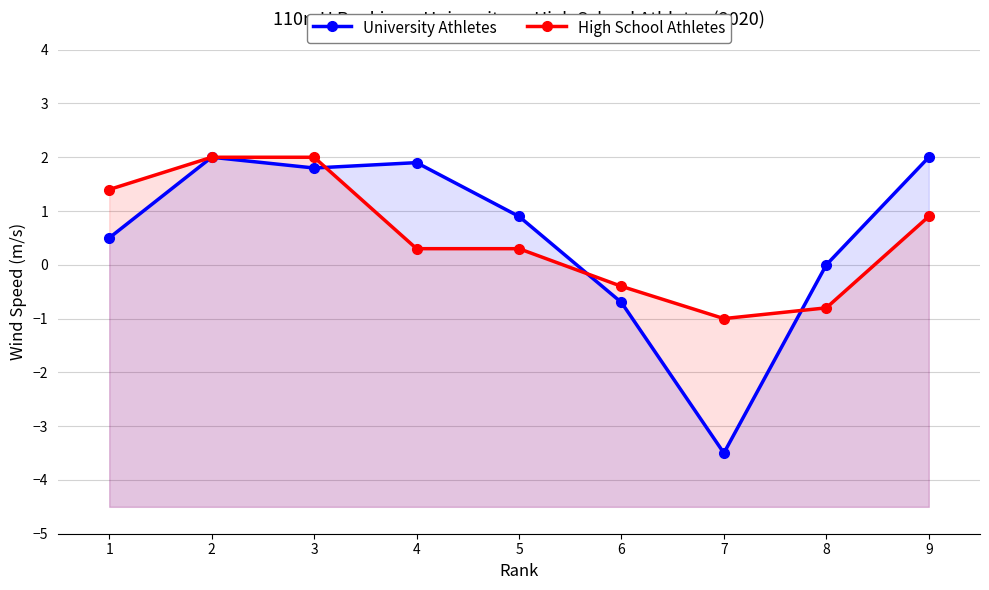

True or false: High School Athletes has more than 1 points higher than both neighbors.

False